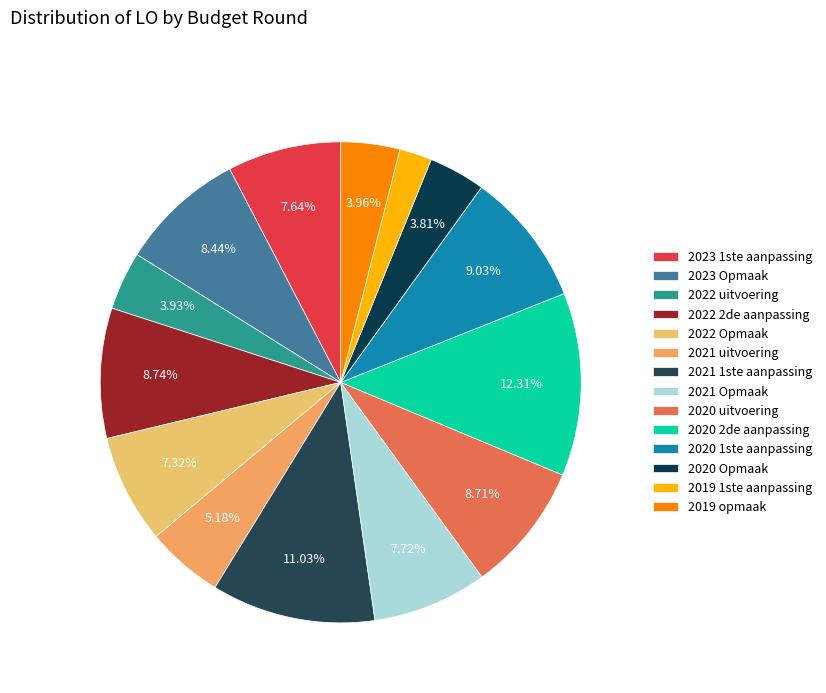

To the nearest percent, what is the difference between the 2021 uitvoering and 2020 2de aanpassing slice percentages?

7%